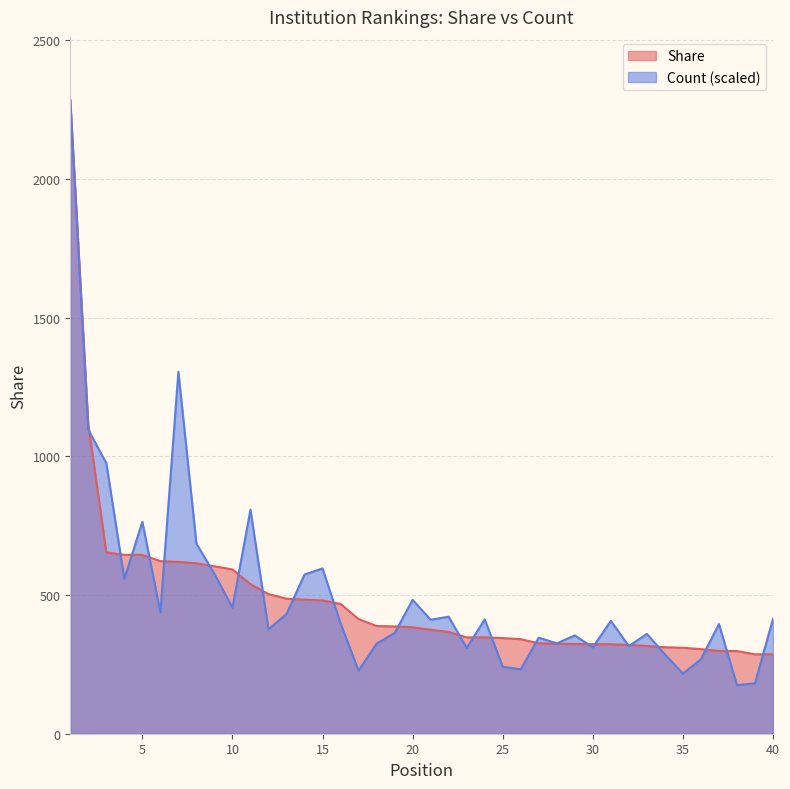

Which series changed the most between 12 and 34?

Share